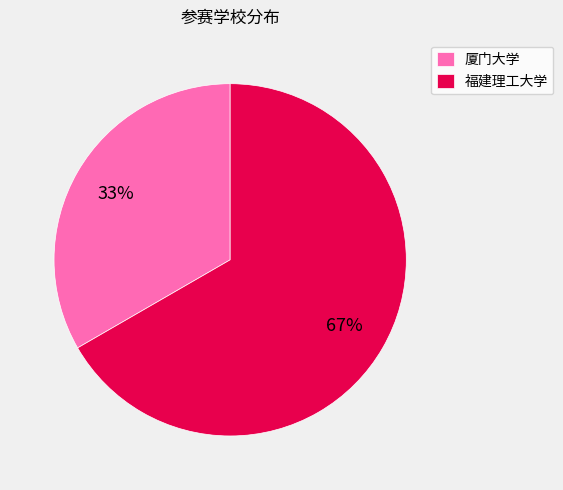

To the nearest percent, what is the combined percentage of 福建理工大学 and 厦门大学?

100%